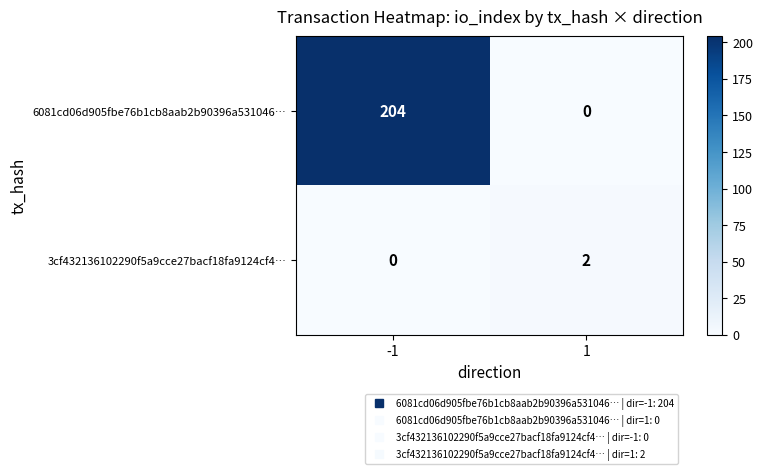

What value does the 6081cd06d905fbe76b1cb8aab2b90396a531046… series have at -1?

204